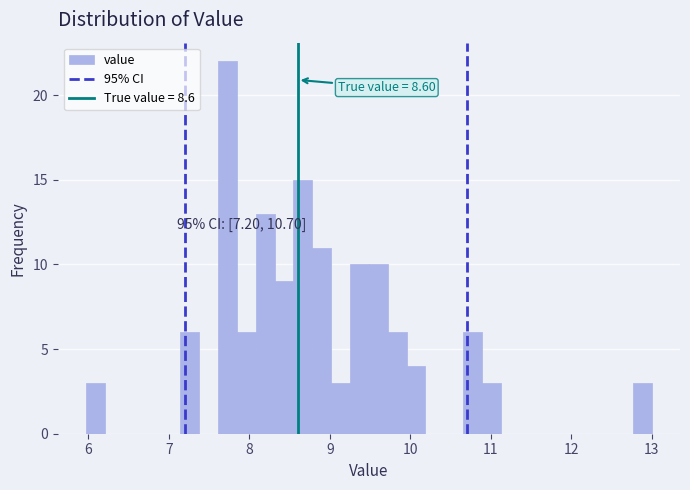

Around what value on the x-axis is the tallest bar? Give the approximate position of its centre, as read against the axis.

7.7